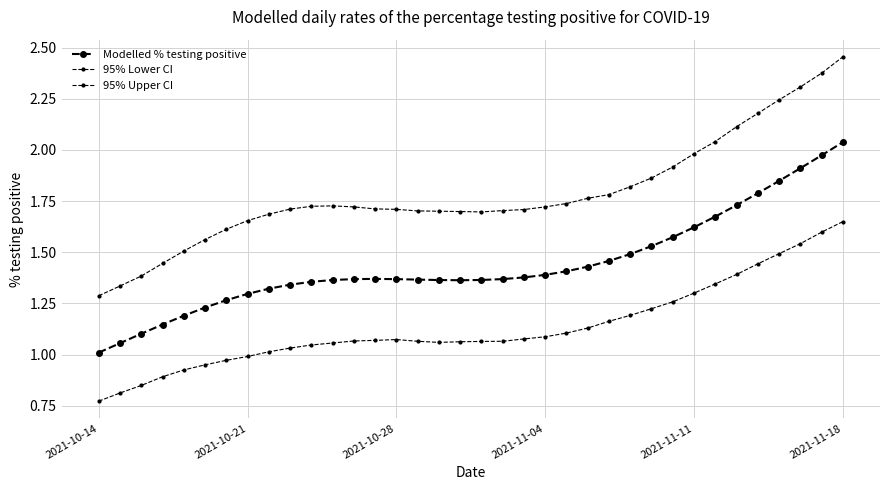

Rank the series by their average value, from highest to lowest.

95% Upper CI, Modelled % testing positive, 95% Lower CI